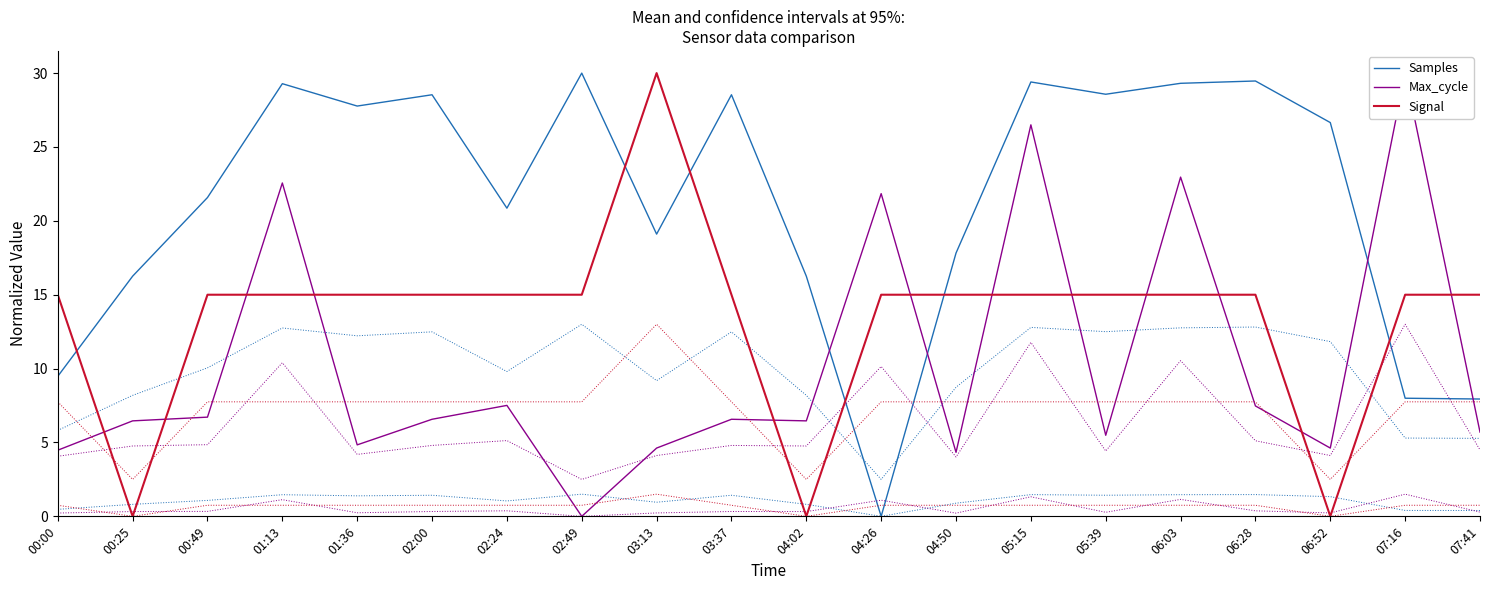

Where is the first local minimum for Max_cycle?

01:36